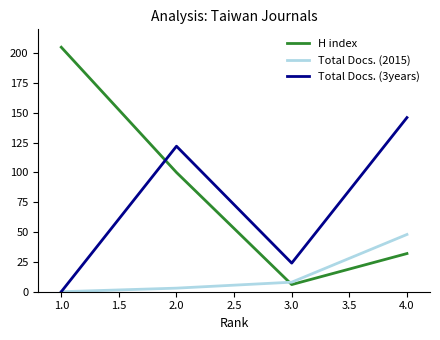

True or false: H index and Total Docs. (3years) cross at least once.

True